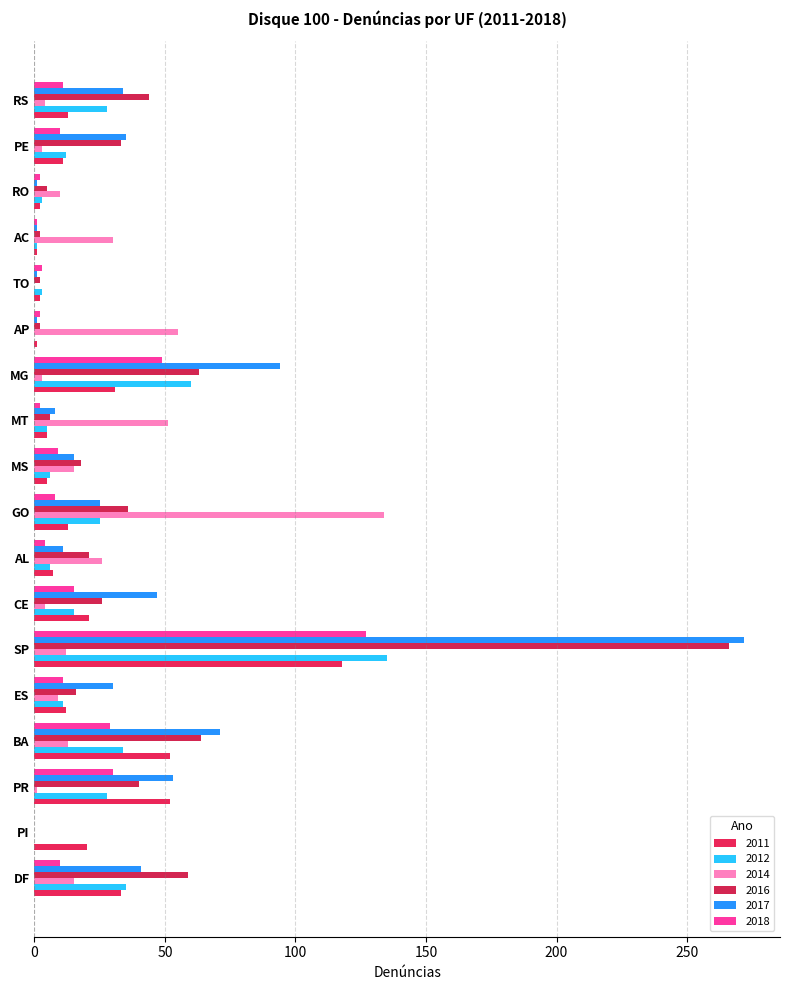

How many categories are shown in the chart?

18